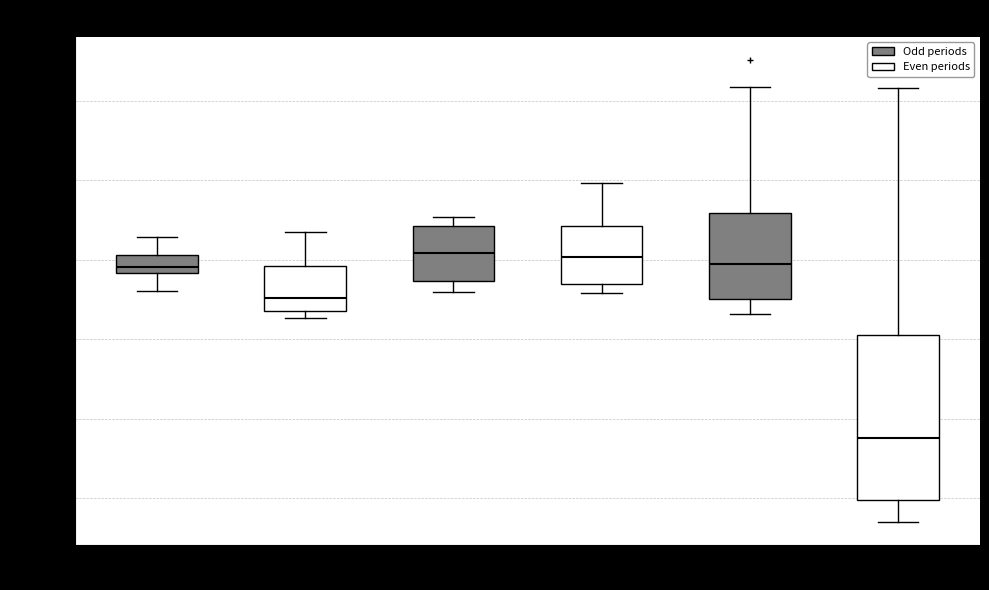

Comparing the boxes themselves (not the whiskers), which one is the tallest?

20:00-23:59